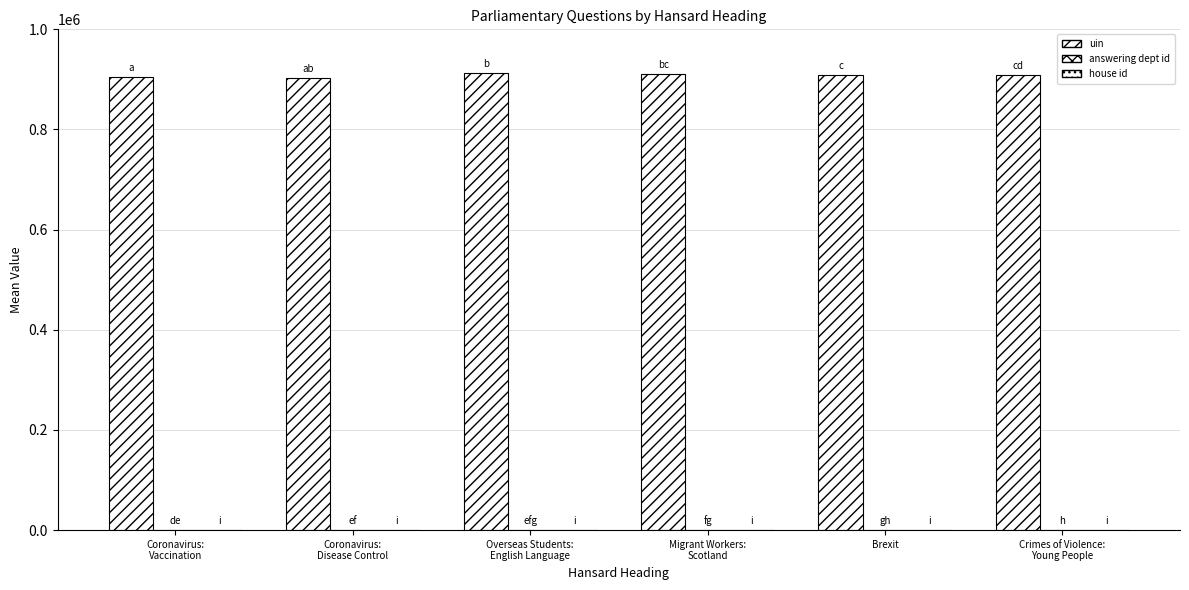

What is the sum of all answering dept id values?

38